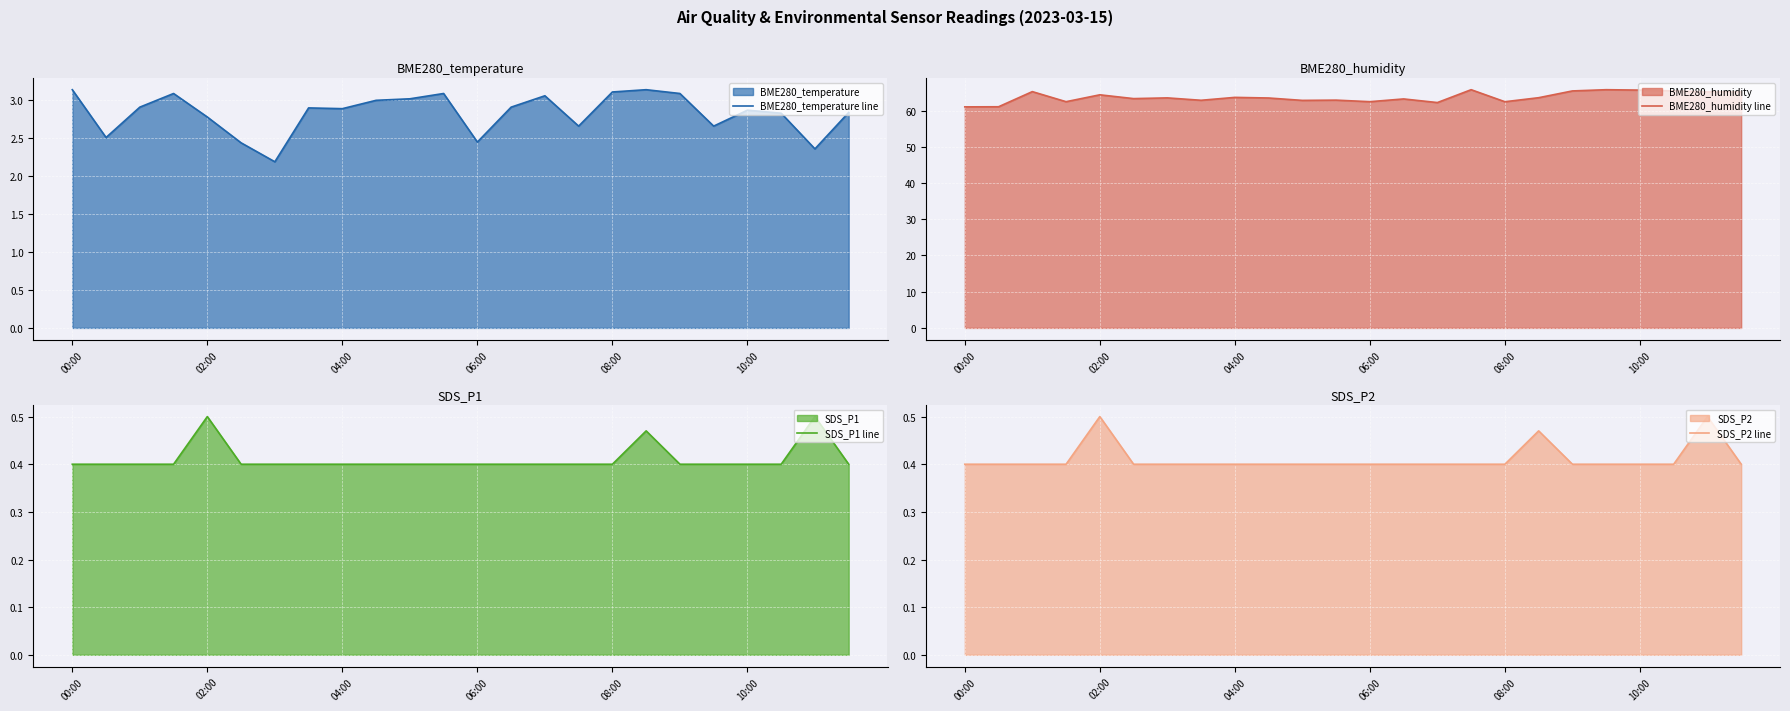

How many lines are shown in the chart?

4